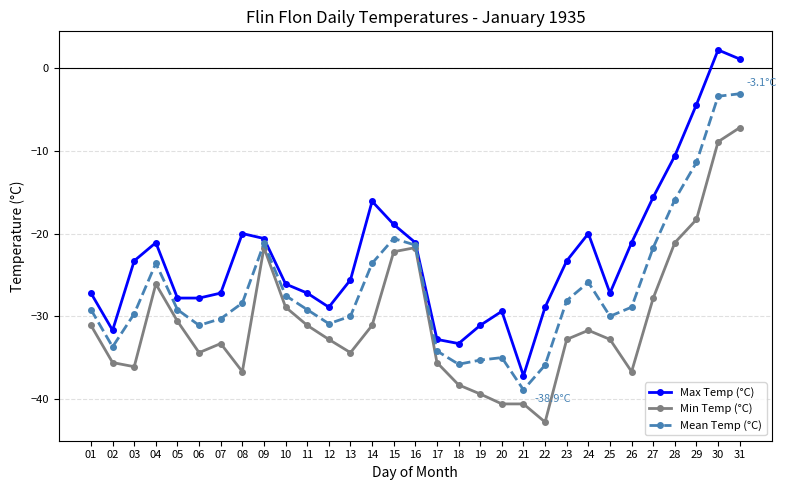

True or false: Max Temp (°C) and Min Temp (°C) cross at least once.

False